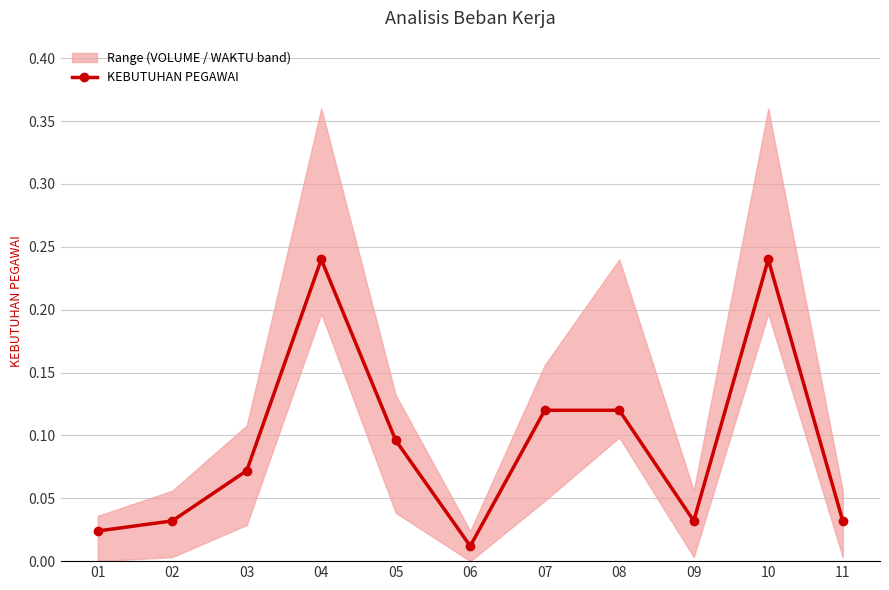

At which label is the value closest to 0?

06